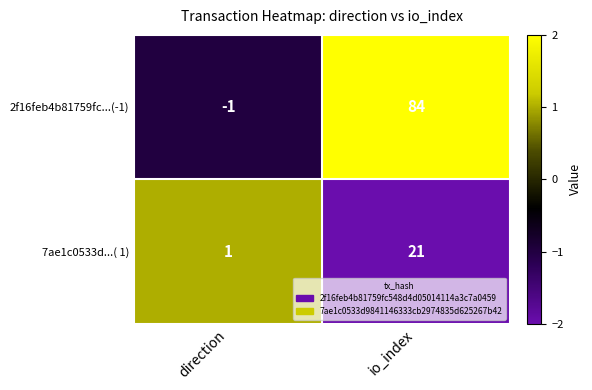

The 2f16feb4b81759fc...(-1) series shows 84 at io_index. True or false?

True